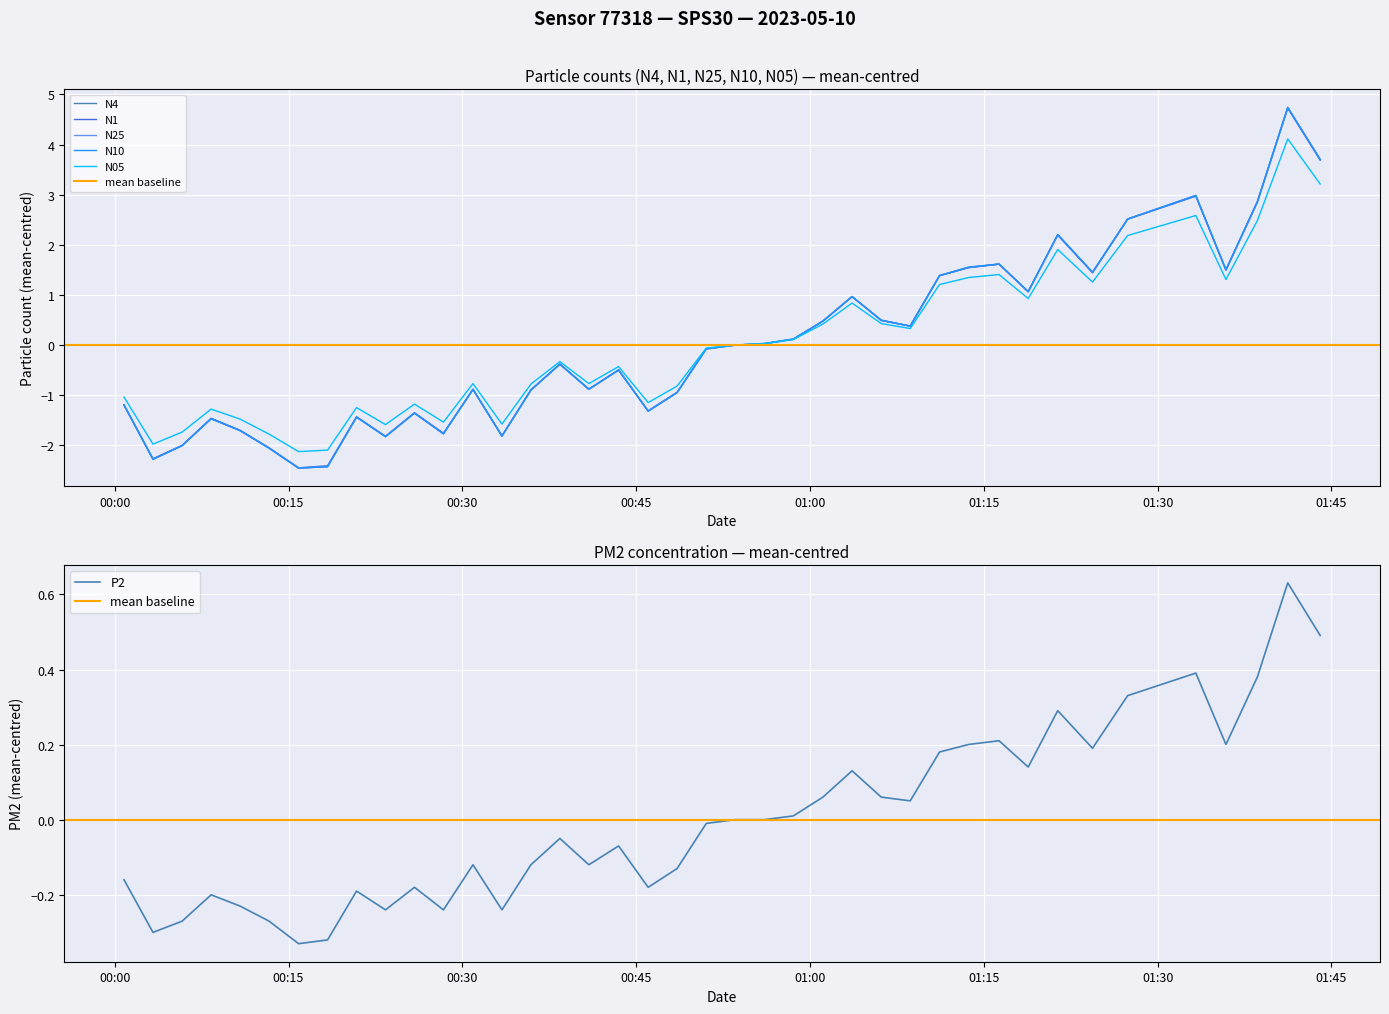

In N05, how many points are higher than both neighbors (excluding endpoints)?

11